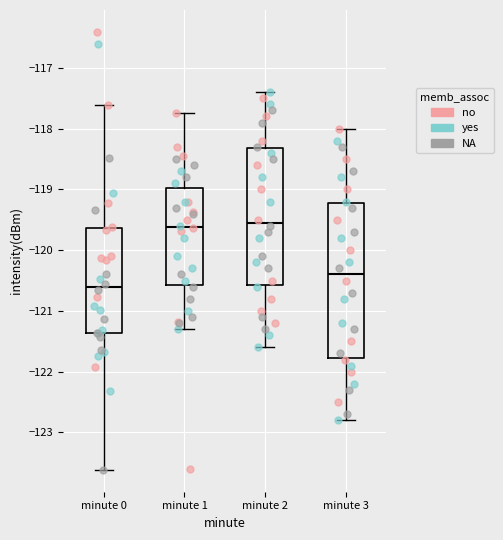

Reading left to right, read every box against the y-axis: the position of its median line, the range the box covers, and the ends of its whiskers. The values are not printed on the chart, so give them approximately, as read against the axis.

minute 0: median -120.6, box -121.4 to -119.6, whiskers -123.6 to -117.6
minute 1: median -119.6, box -120.6 to -119.0, whiskers -121.3 to -117.7
minute 2: median -119.5, box -120.6 to -118.3, whiskers -121.6 to -117.4
minute 3: median -120.4, box -121.8 to -119.2, whiskers -122.8 to -118.0